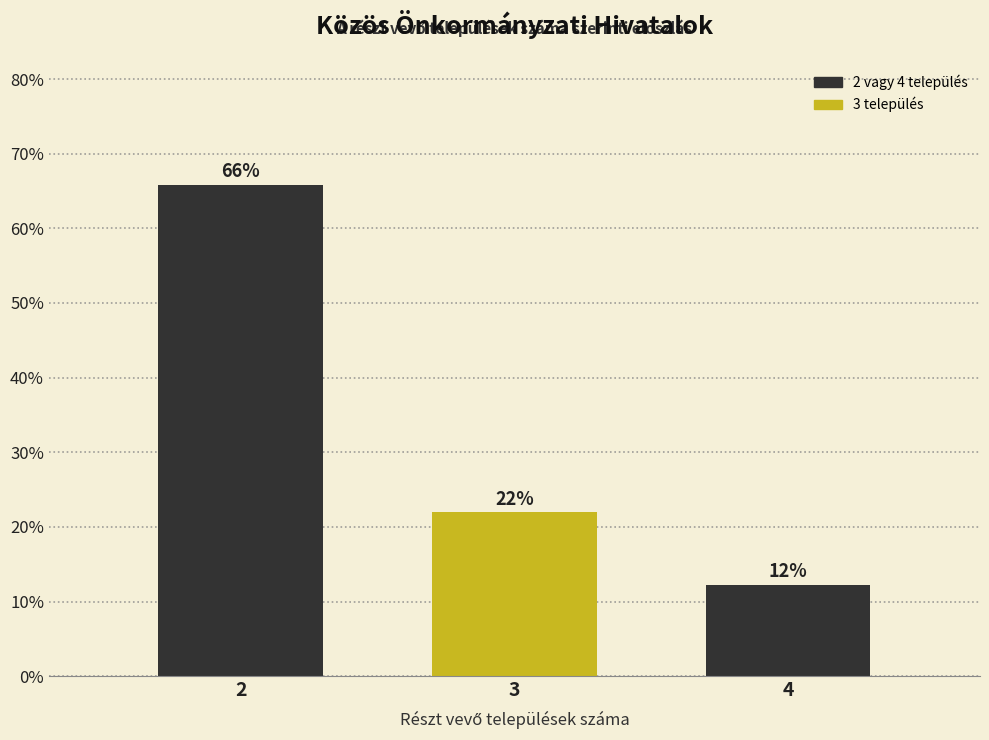

What is the average value?

33.3